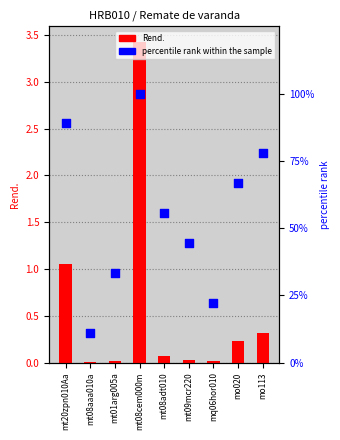

What are all the series names shown in the legend?

Rend., percentile rank within the sample